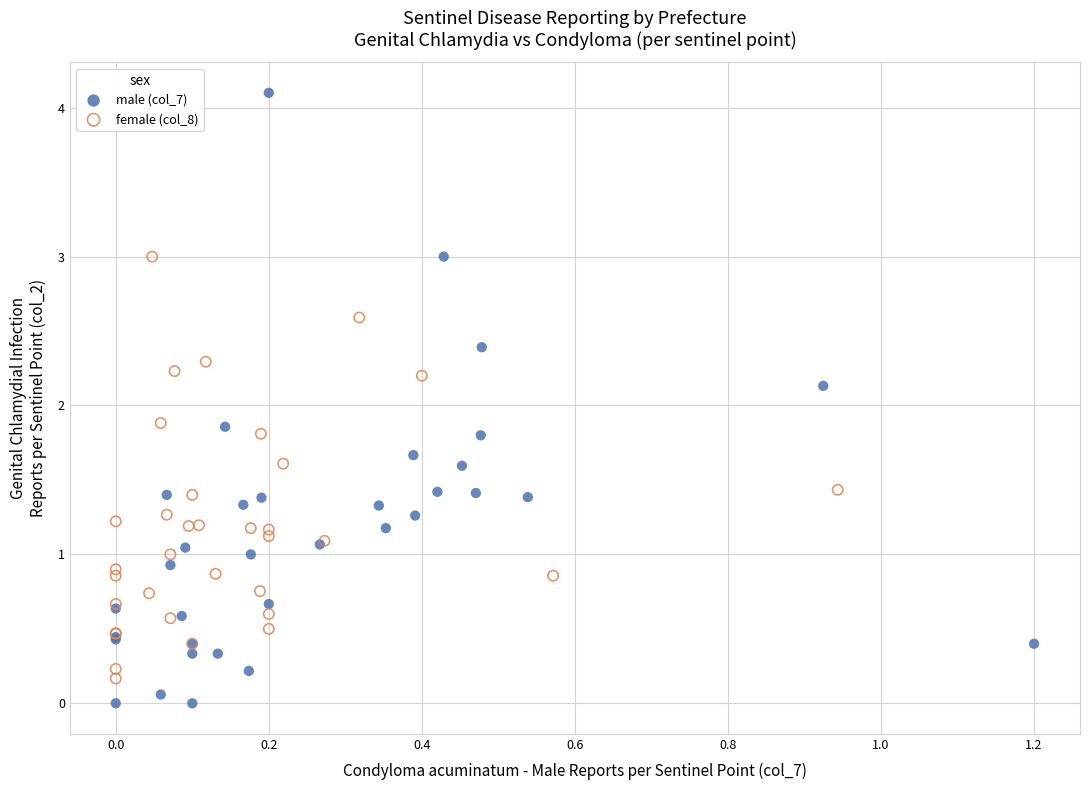

Which series has the largest Y range (max minus min)?

male (col_7)